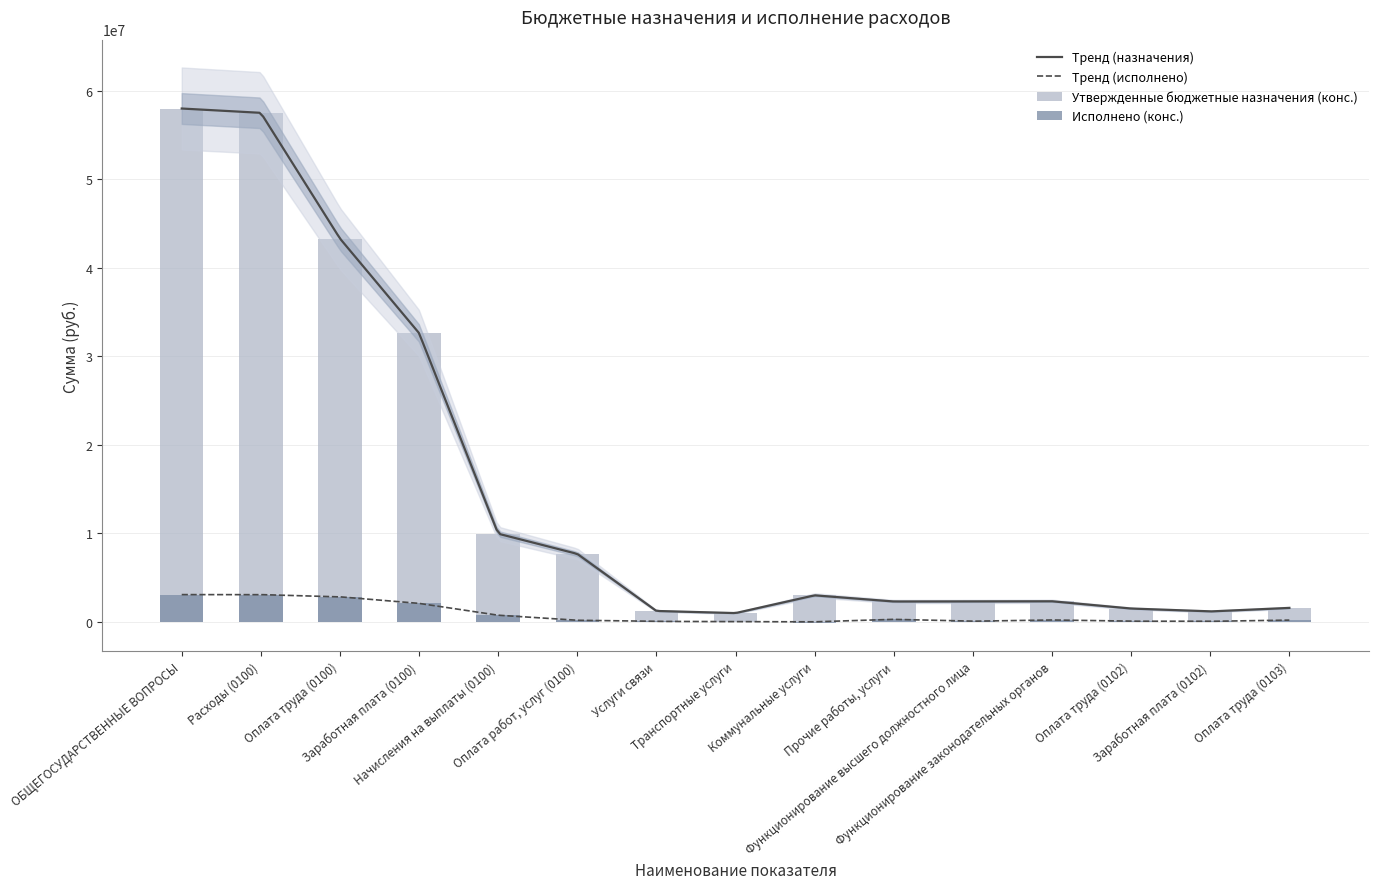

How many data points does each series have?

15